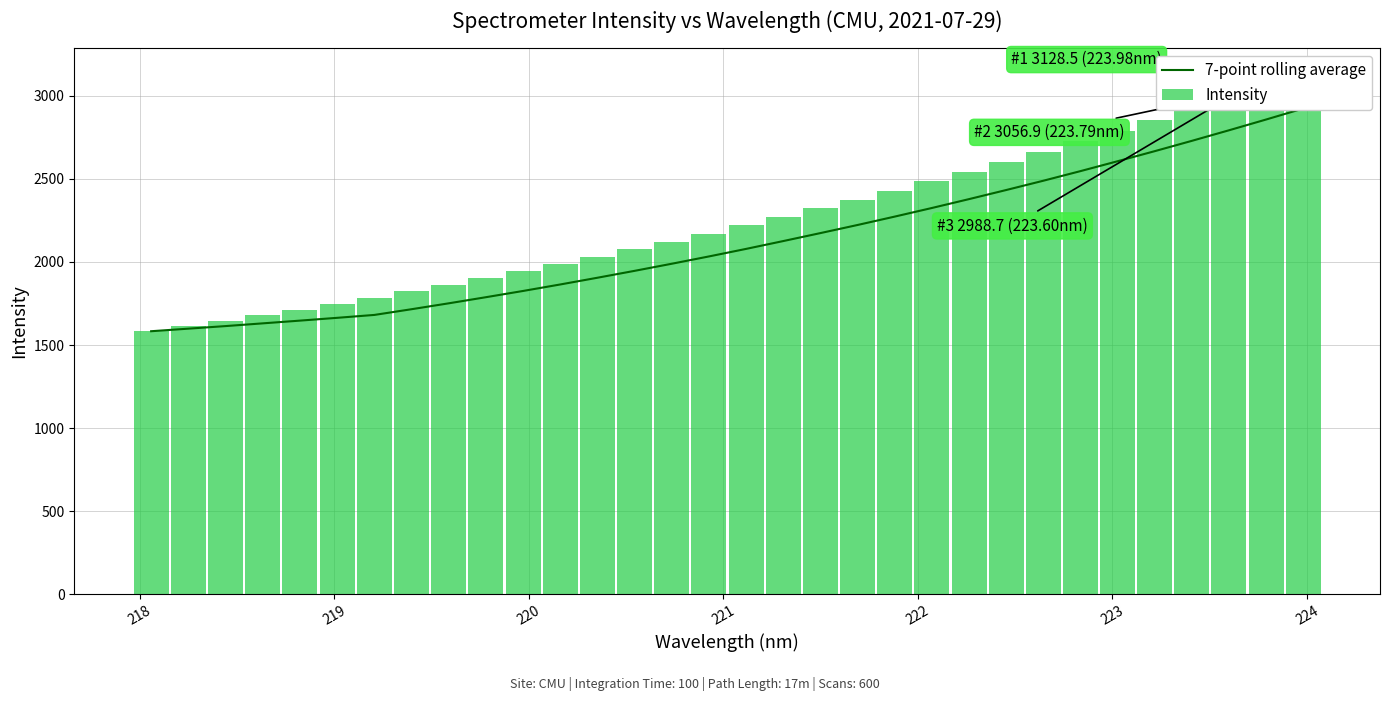

What is the difference between the maximum and second lowest values in the 7-point rolling average series?

1324.9